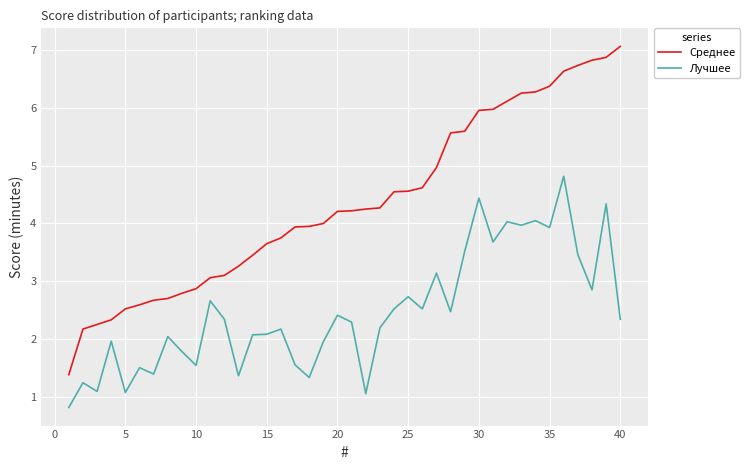

What is the minimum value shown in the chart?

0.8